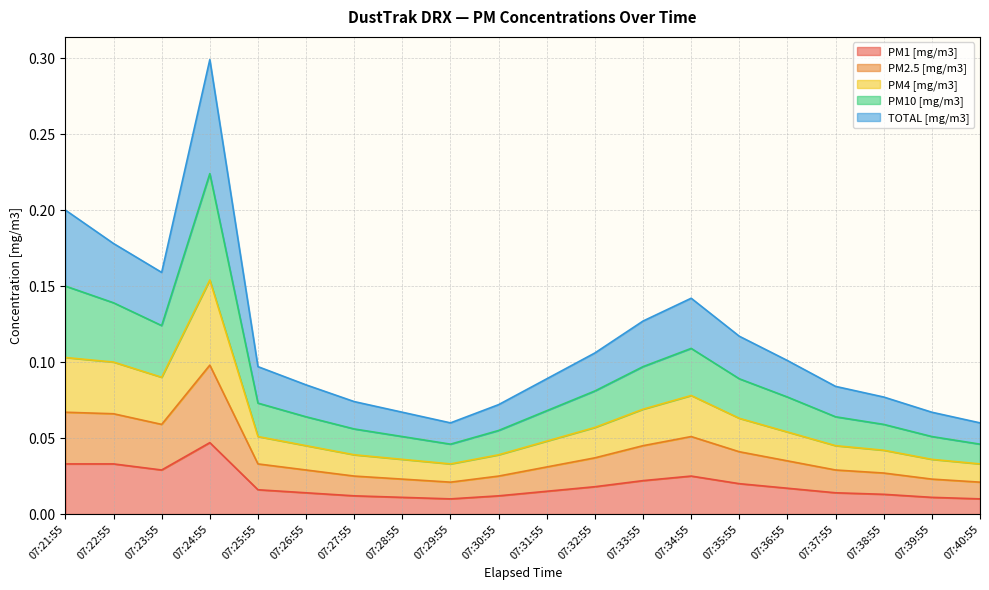

At which label does PM1 [mg/m3] reach its peak?

07:24:55